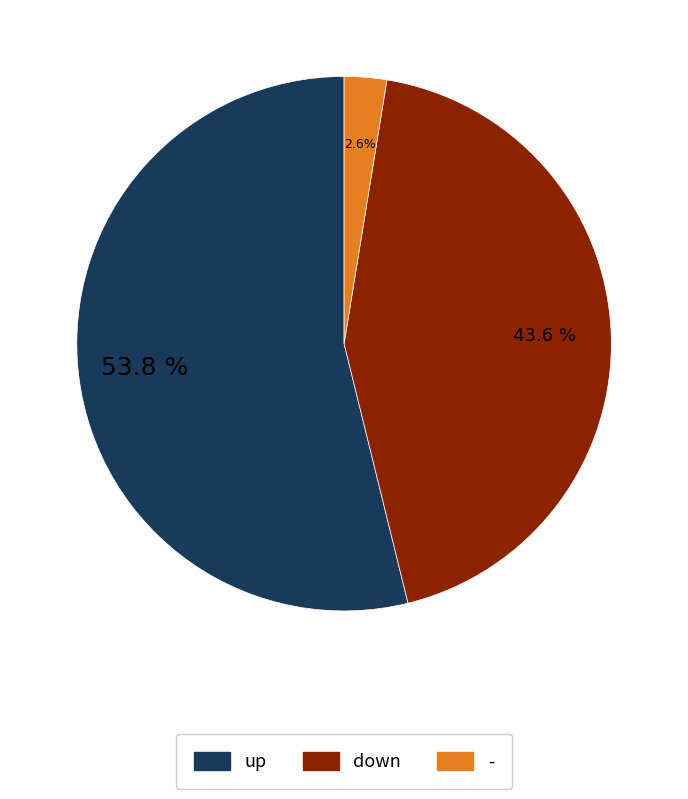

What percentage is NOT represented by down?

56.4%